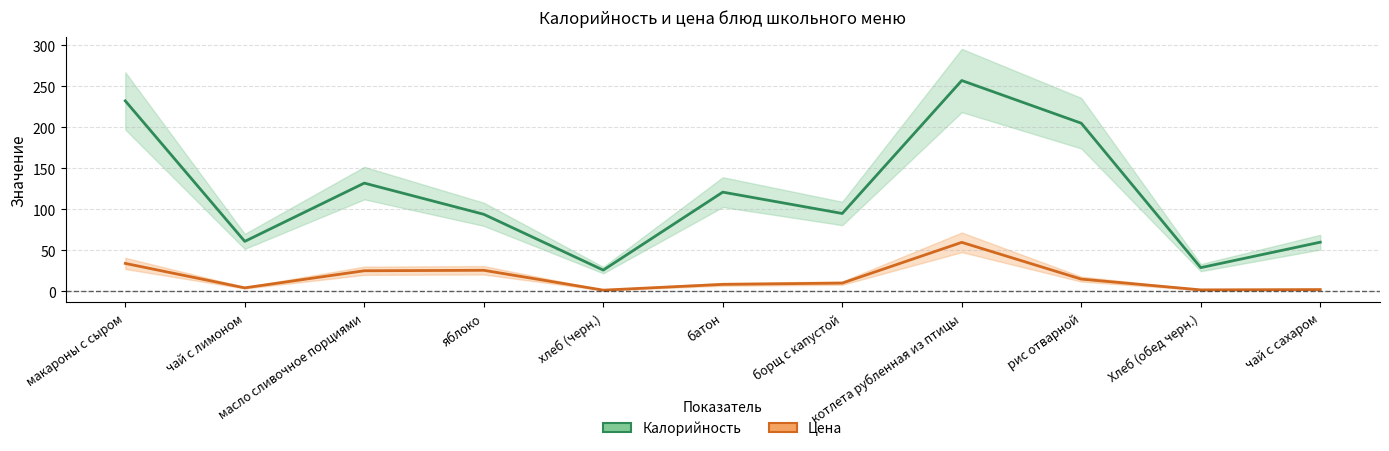

Which label corresponds to the largest value in the chart?

котлета рубленная из птицы